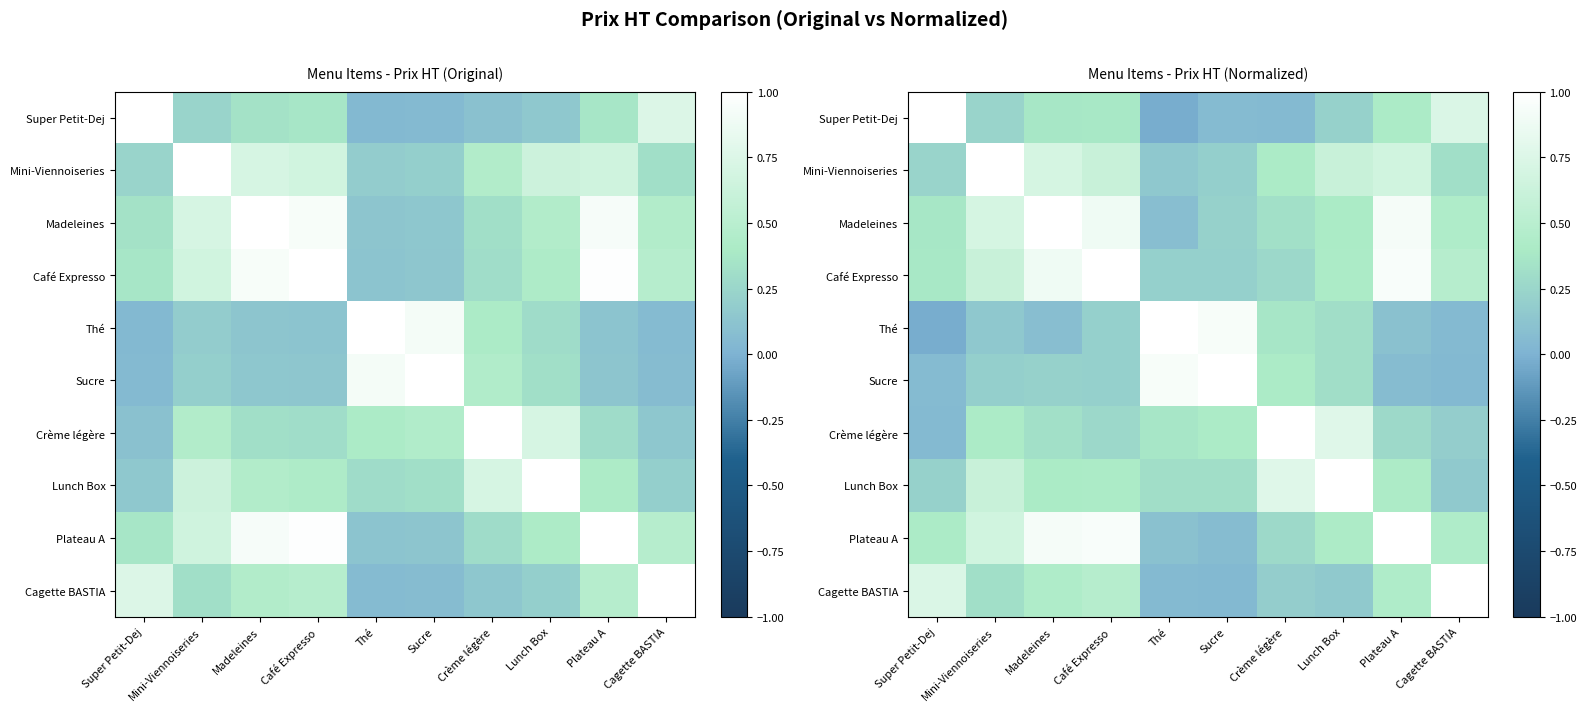

Which category has the lowest value across all series?

Thé